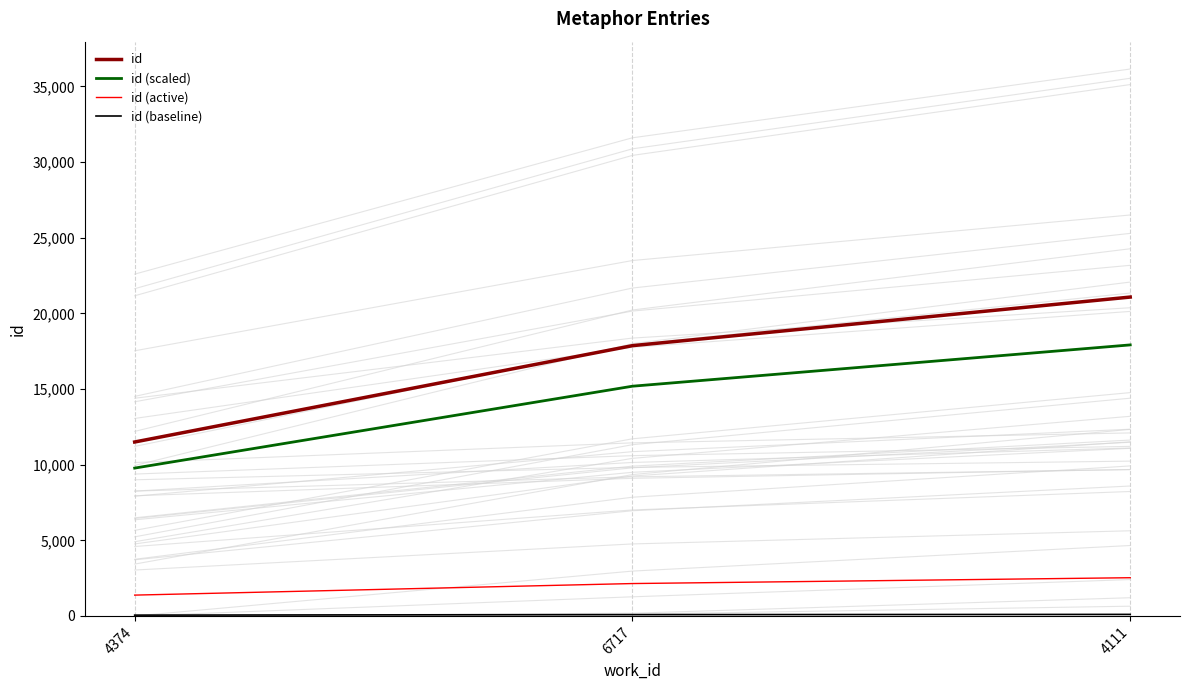

The id (active) series shows 3797.9 at 4111. True or false?

False